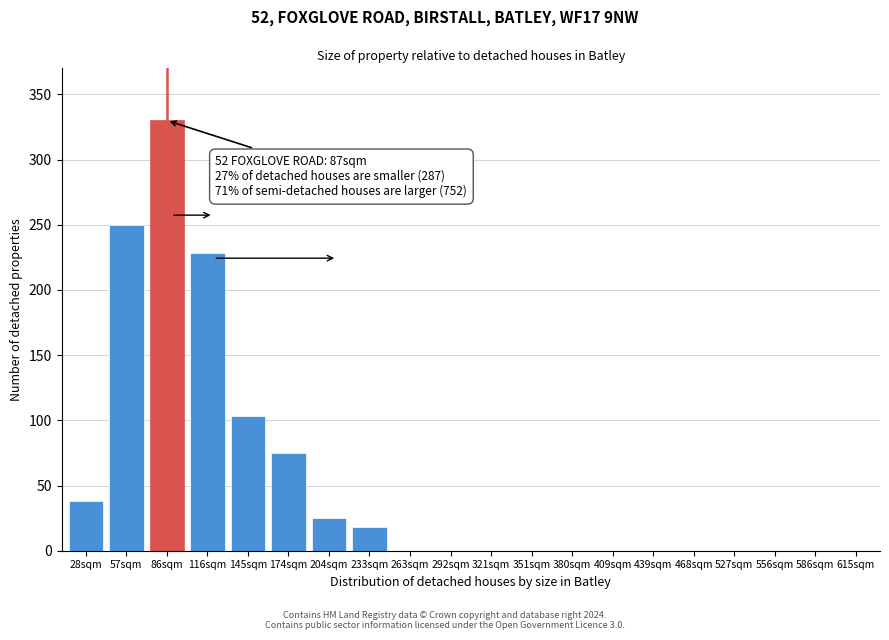

Reading left to right, list all the values displayed in this chart.

28sqm=38	57sqm=250	86sqm=330	116sqm=228	145sqm=103	174sqm=75	204sqm=25	233sqm=18	263sqm=0	292sqm=0	321sqm=0	351sqm=0	380sqm=0	409sqm=0	439sqm=0	468sqm=0	527sqm=0	556sqm=0	586sqm=0	615sqm=0